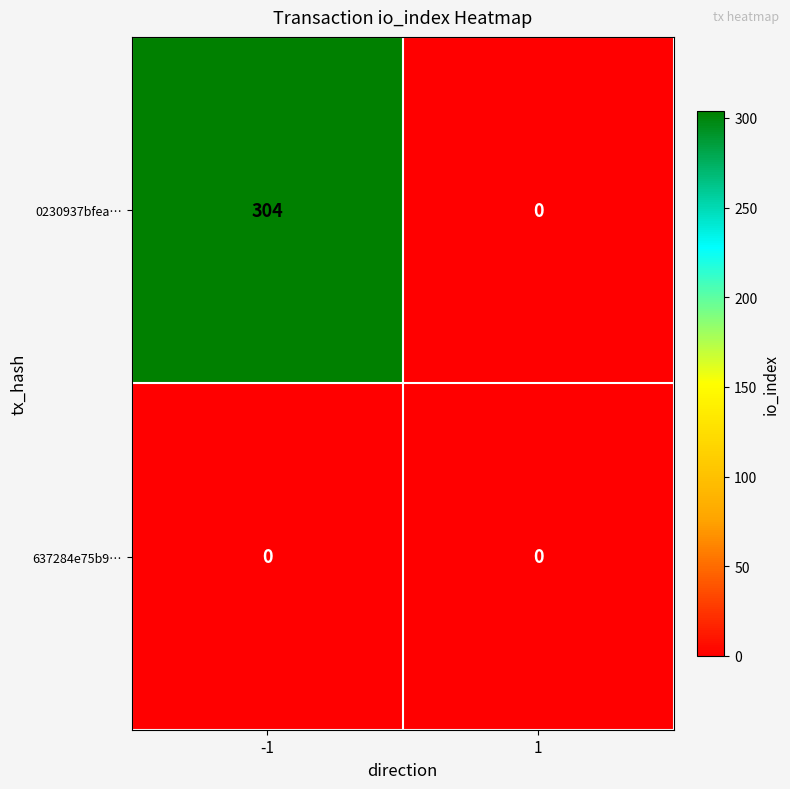

Reading left to right, extract all data points from this chart.

0230937bfea…: -1=304	1=0
637284e75b9…: -1=0	1=0